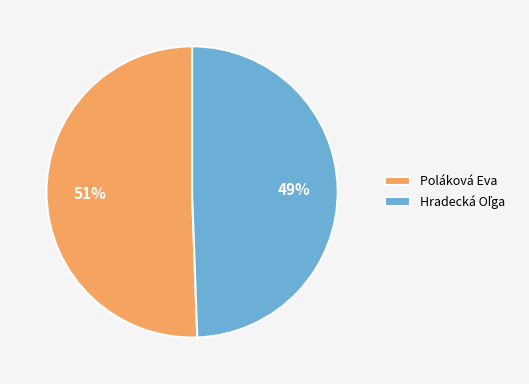

Which slice is the largest?

Poláková Eva